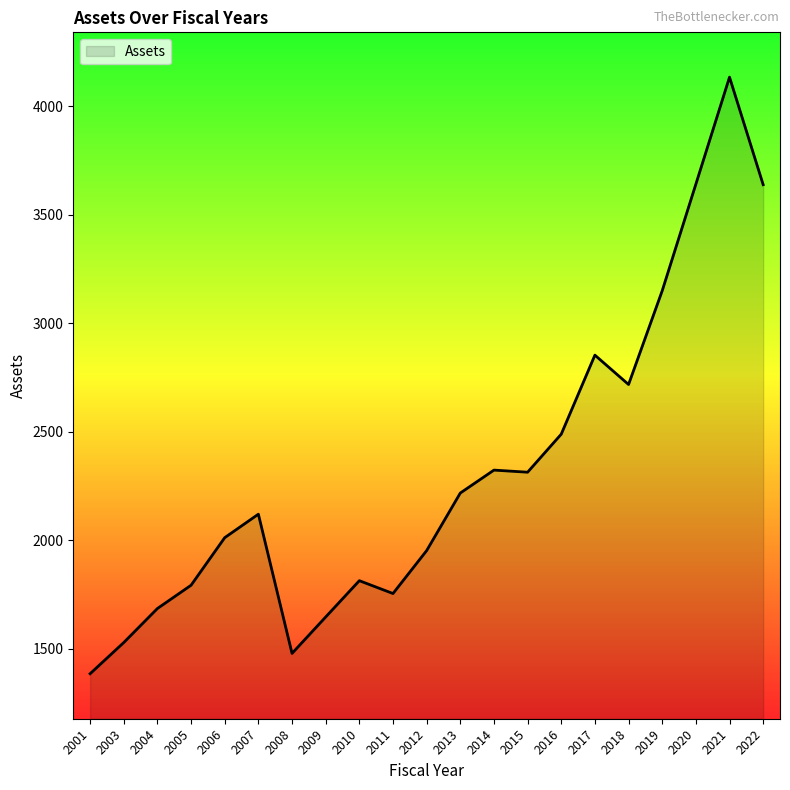

How many lines are shown in the chart?

1